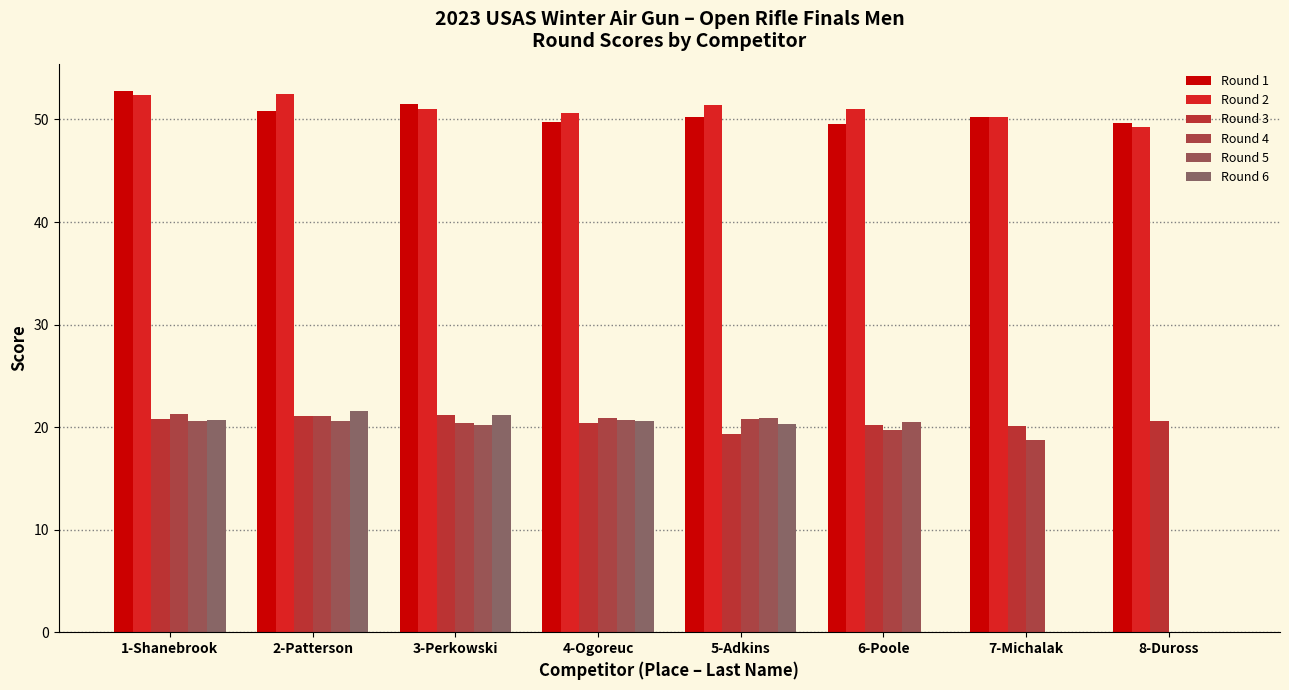

Count the number of categories in the chart.

8